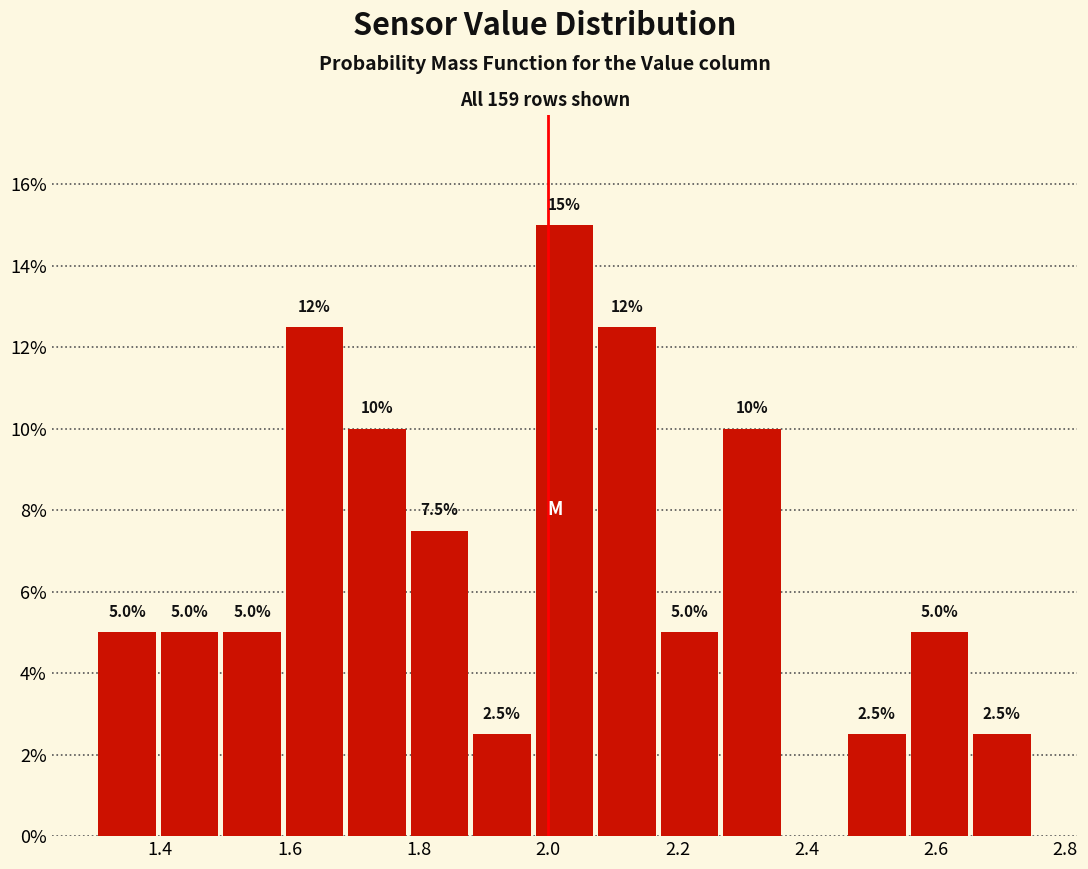

Over which range of the x-axis is the bar tallest?

1.98 to 2.08